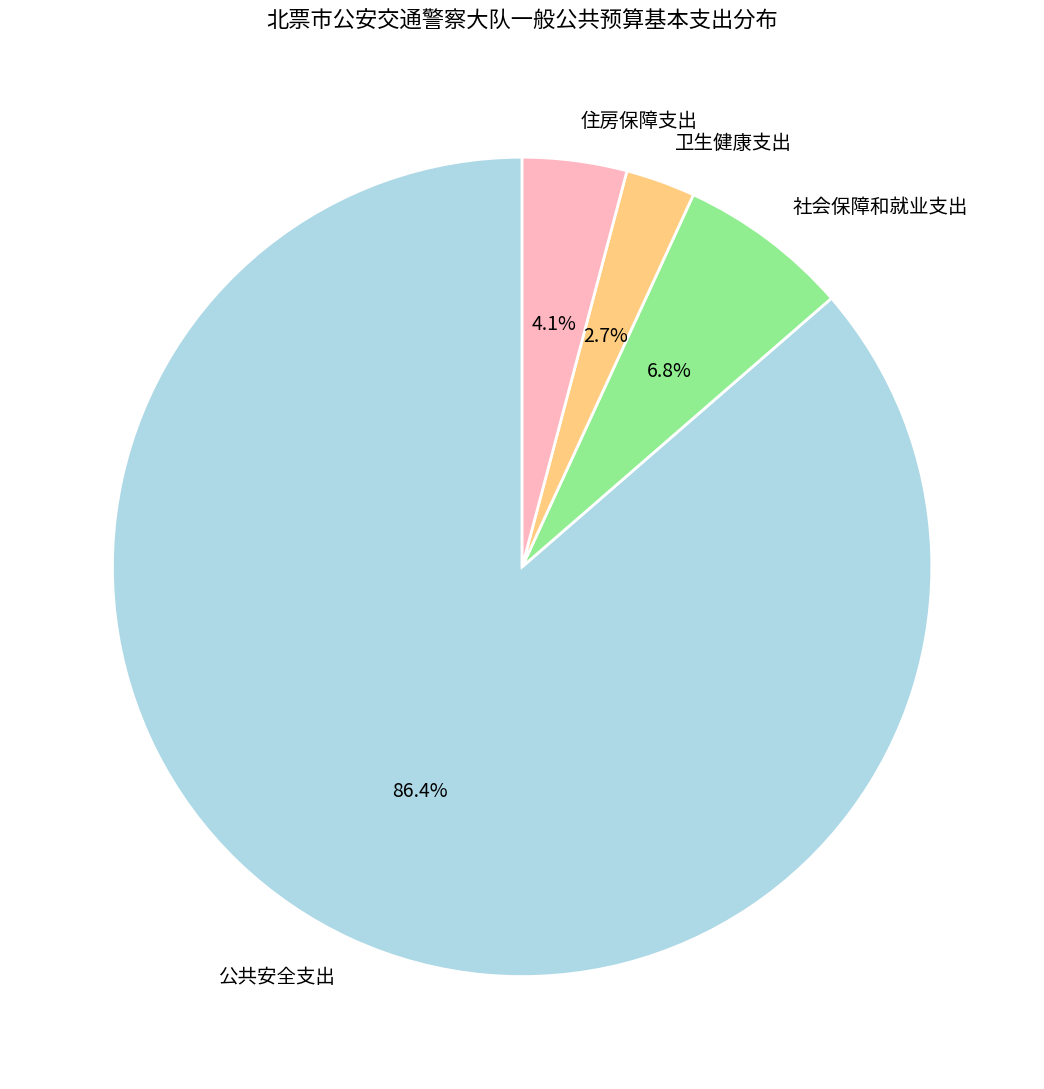

How many slices are in this pie chart?

4